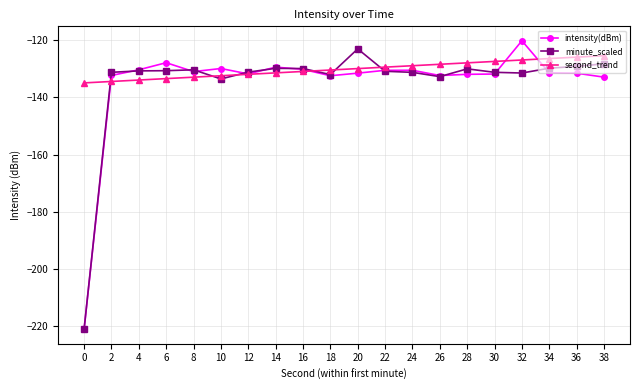

What are all the series names shown in the legend?

intensity(dBm), minute_scaled, second_trend